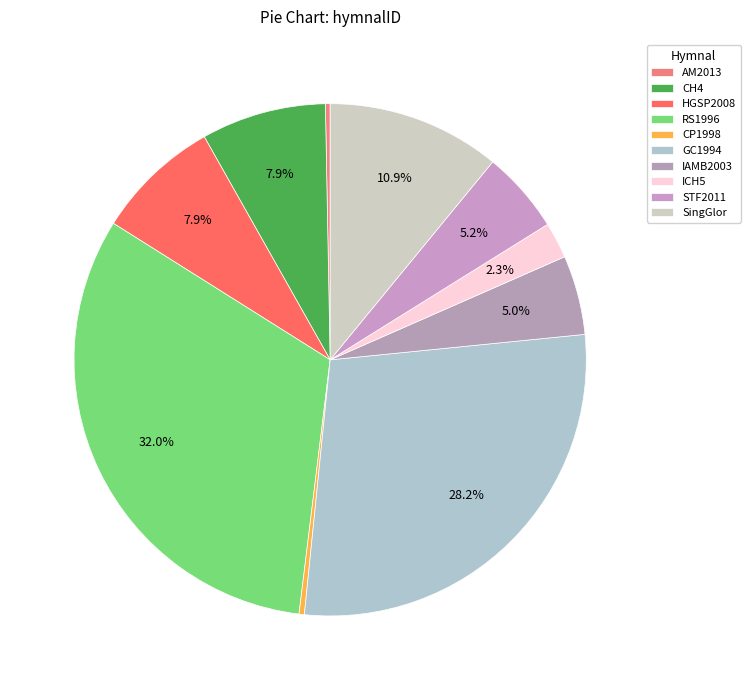

Is CP1998 the majority of the pie?

No